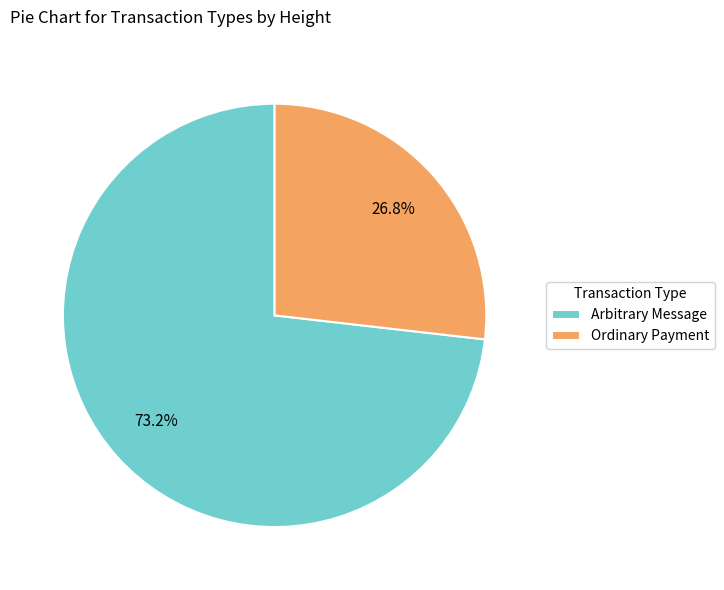

Do Ordinary Payment and Arbitrary Message together represent more than half of the pie?

Yes